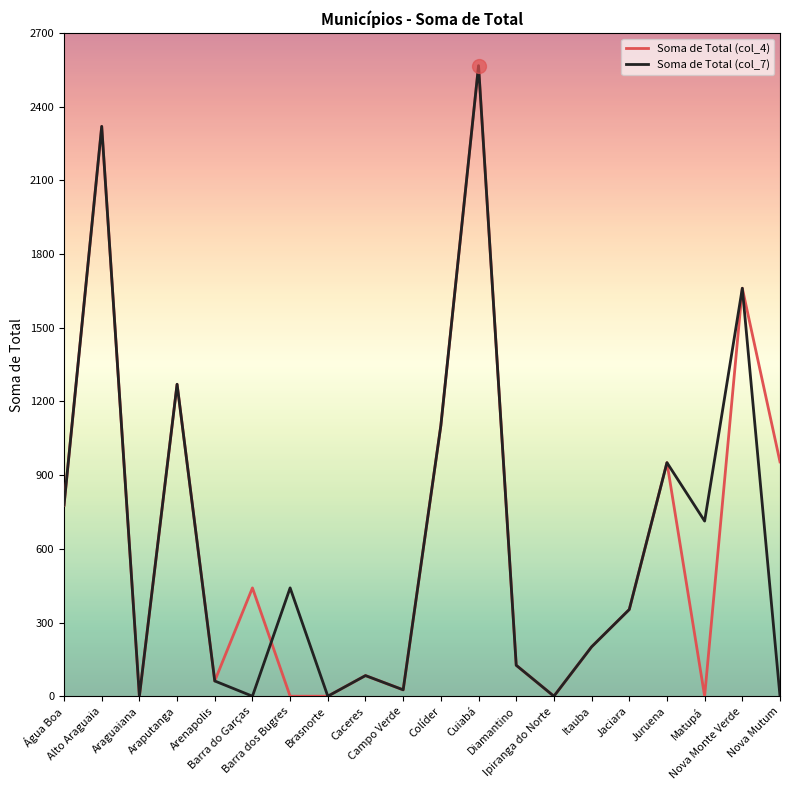

Which category has the highest value in the Soma de Total (col_7) series?

Cuiabá